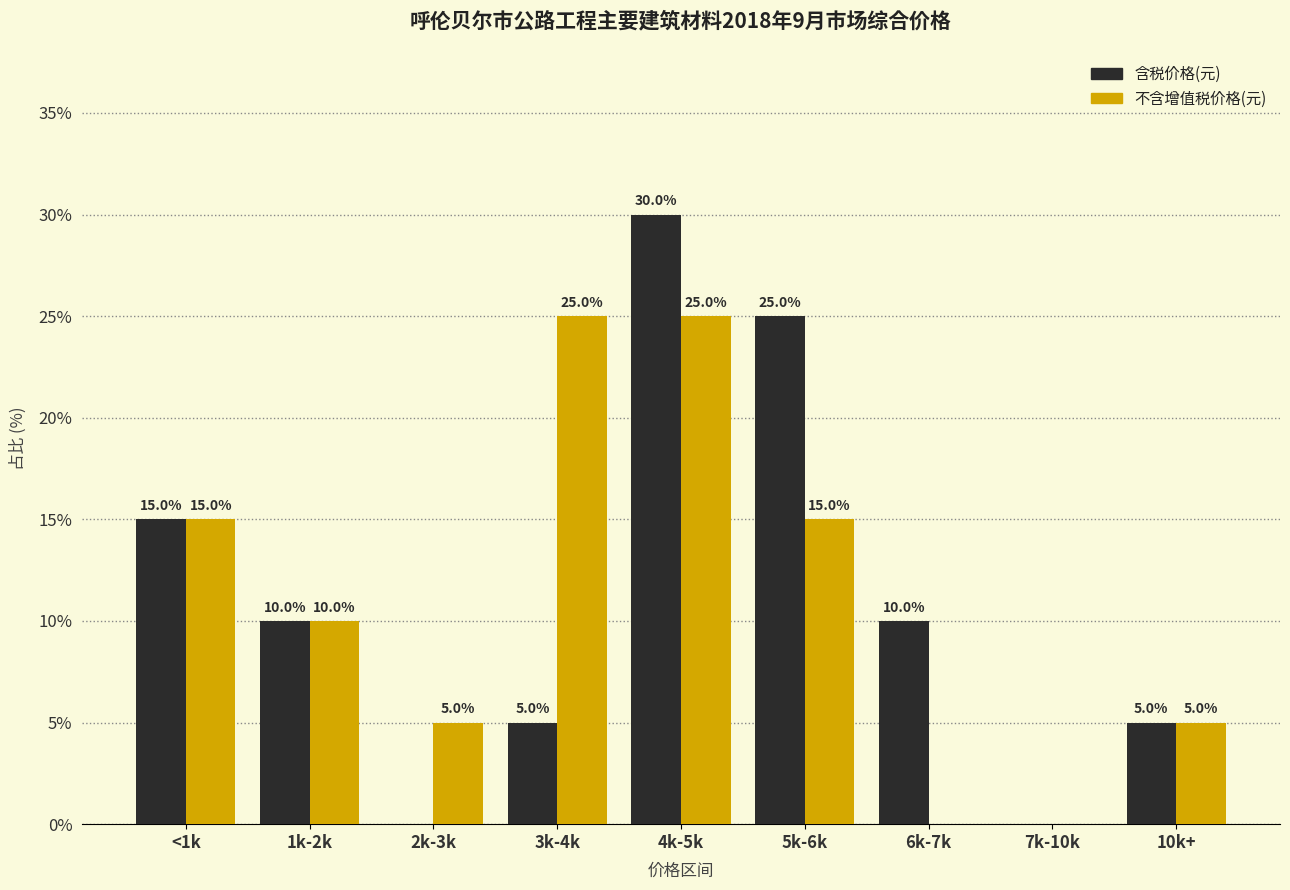

Reading right to left, transcribe all the data shown in this chart.

含税价格(元): 10k+=5	7k-10k=0	6k-7k=10	5k-6k=25	4k-5k=30	3k-4k=5	2k-3k=0	1k-2k=10	<1k=15
不含增值税价格(元): 10k+=5	7k-10k=0	6k-7k=0	5k-6k=15	4k-5k=25	3k-4k=25	2k-3k=5	1k-2k=10	<1k=15